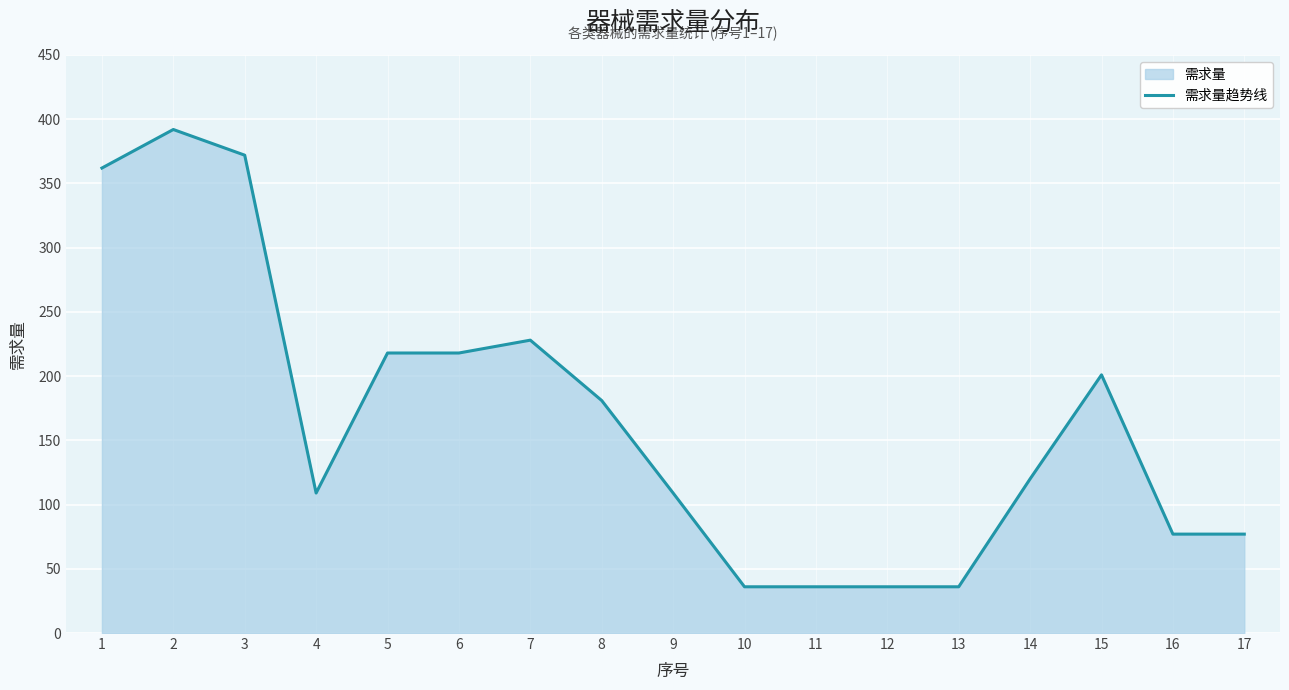

True or false: the data shows 218 at 6.

True